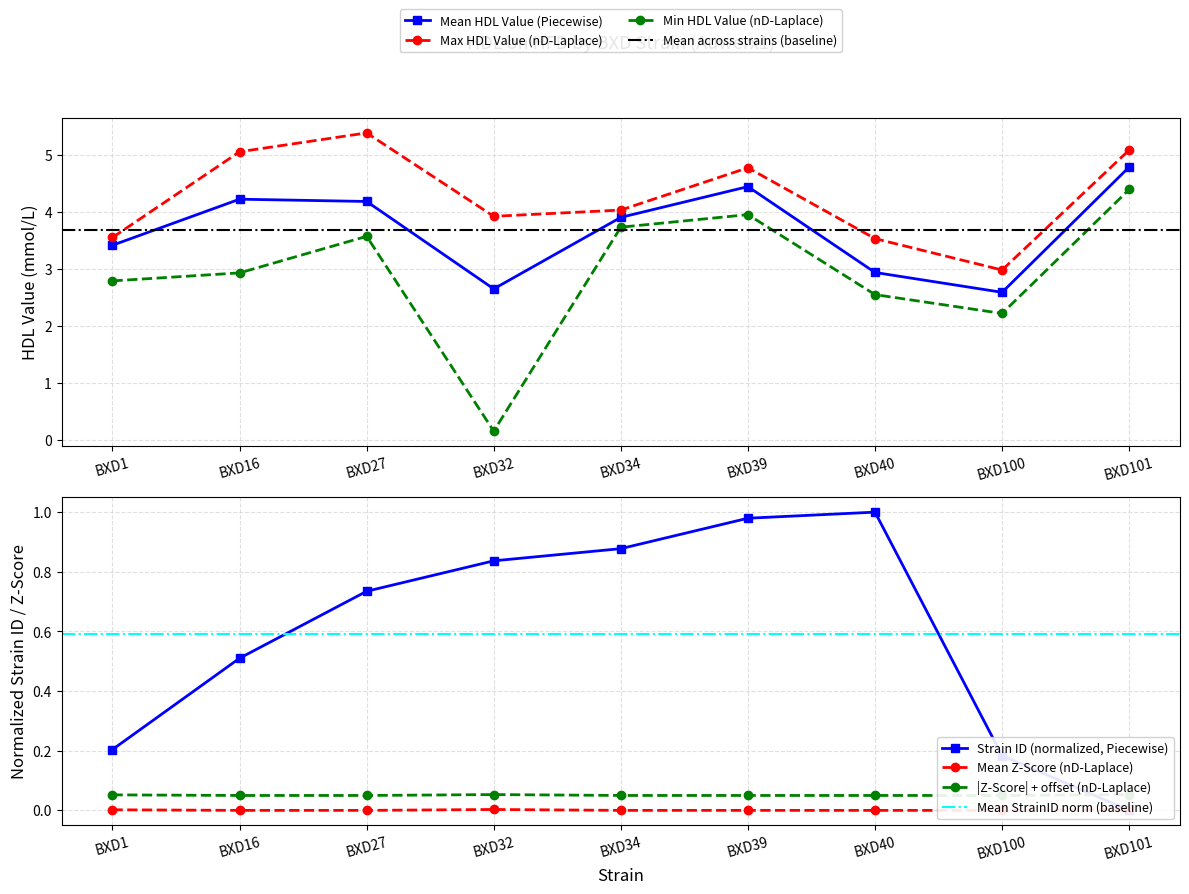

List the labels in order of strainid value, smallest first.

BXD101, BXD100, BXD1, BXD16, BXD27, BXD32, BXD34, BXD39, BXD40